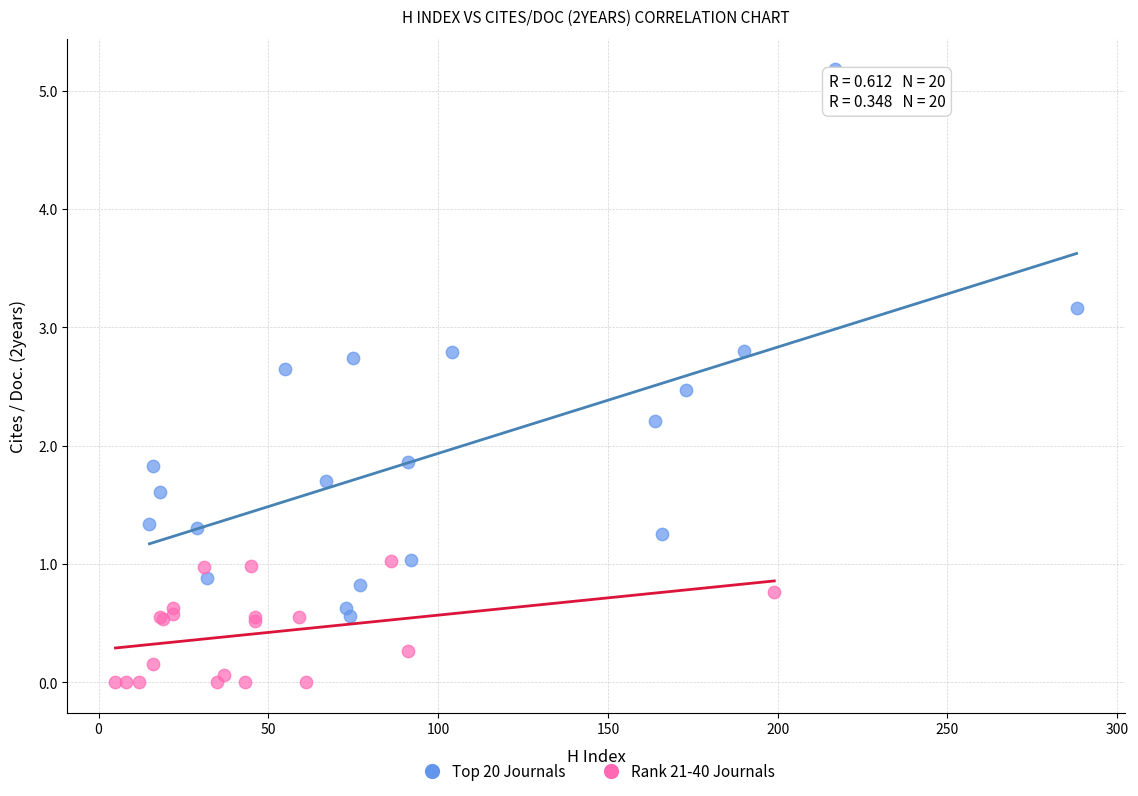

Which series has the widest spread of Y values?

Top 20 Journals